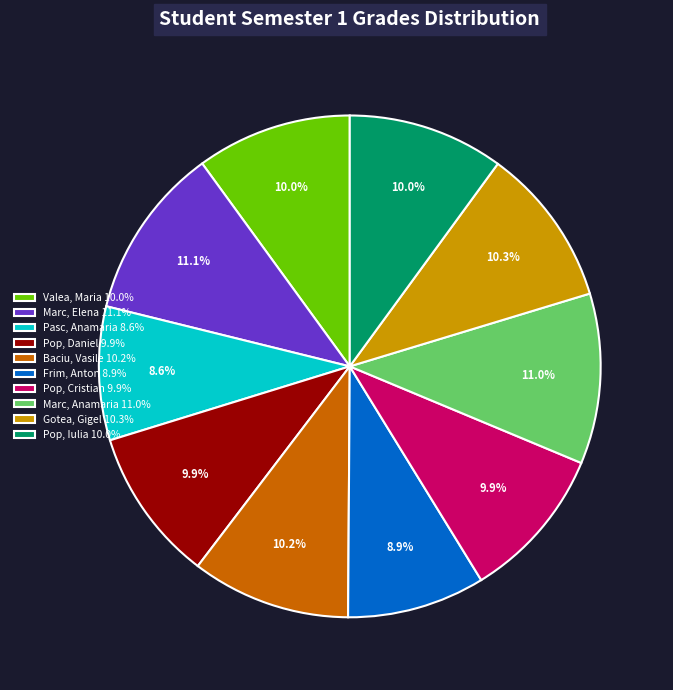

Count the number of slices in the pie.

10